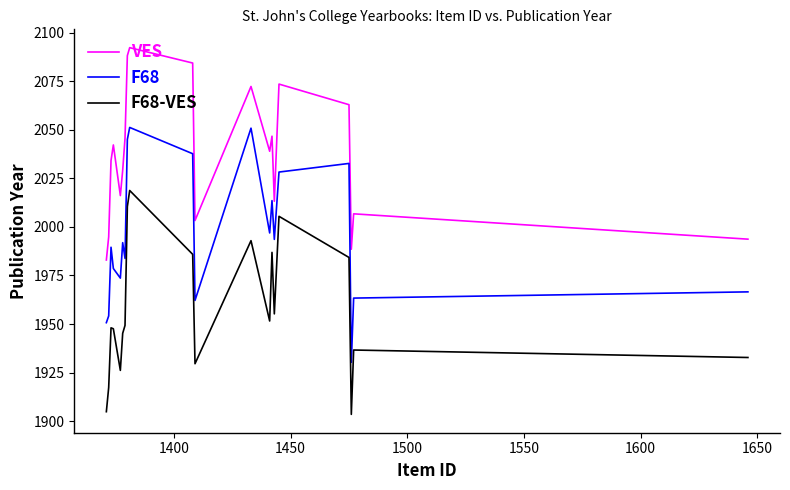

What is the greatest value displayed?

2092.2